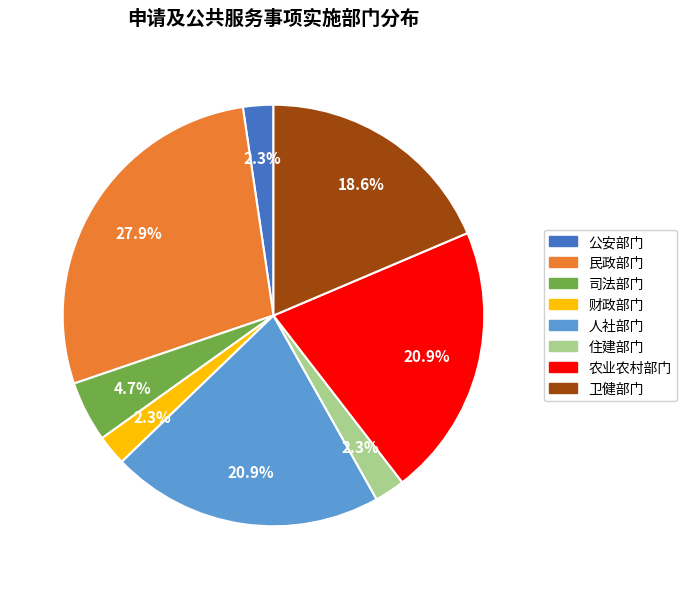

How much of the chart is everything except 民政部门?

72.1%